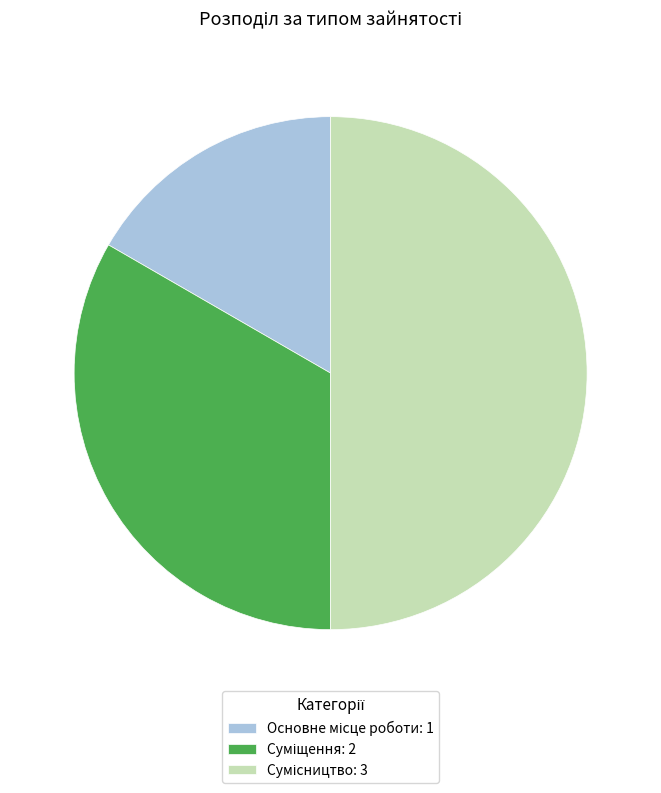

Is Сумісництво the majority of the pie?

No